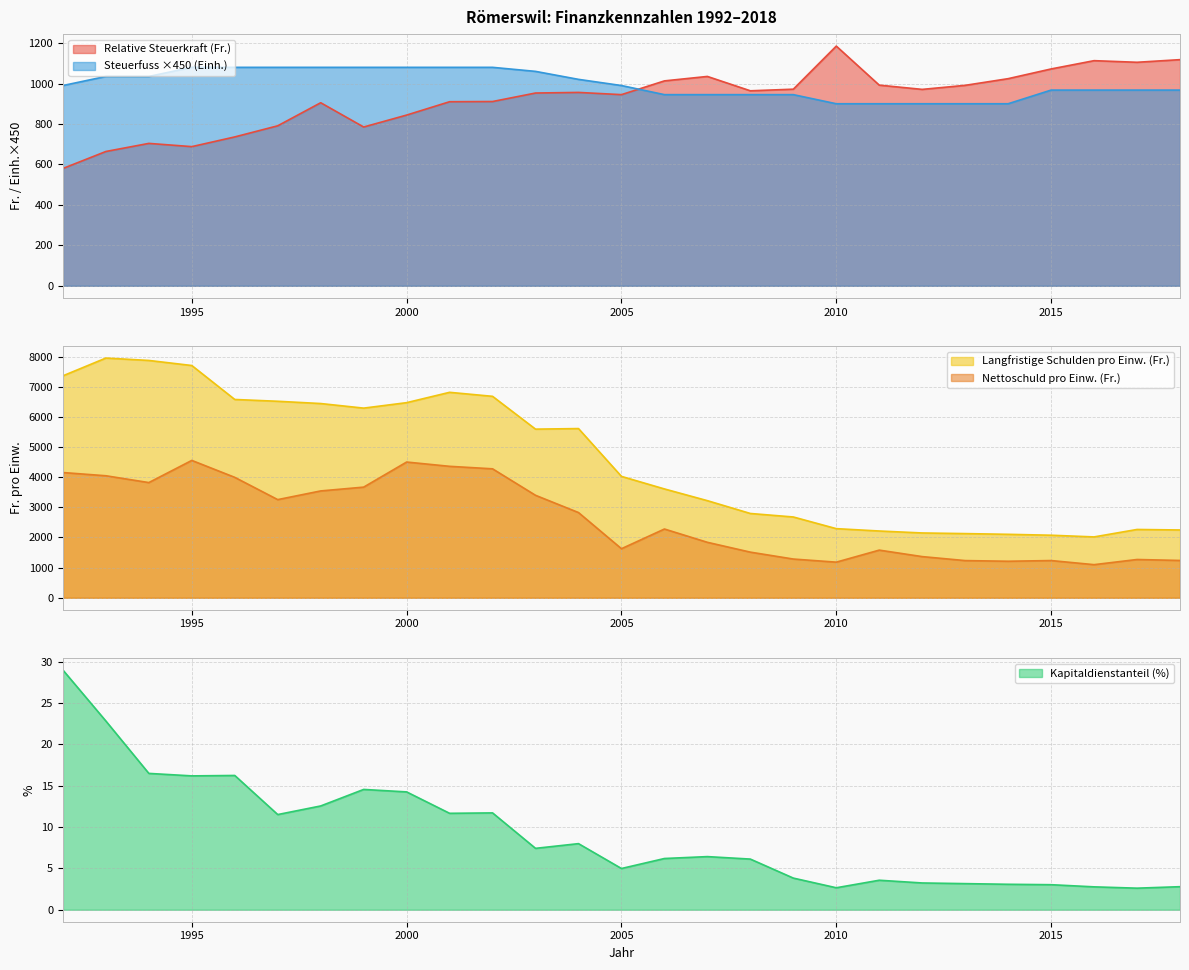

Between which two adjacent categories do Nettoschuld pro Einw. (Fr.) and Relative Steuerkraft (Fr.) first intersect?

2009 and 2010